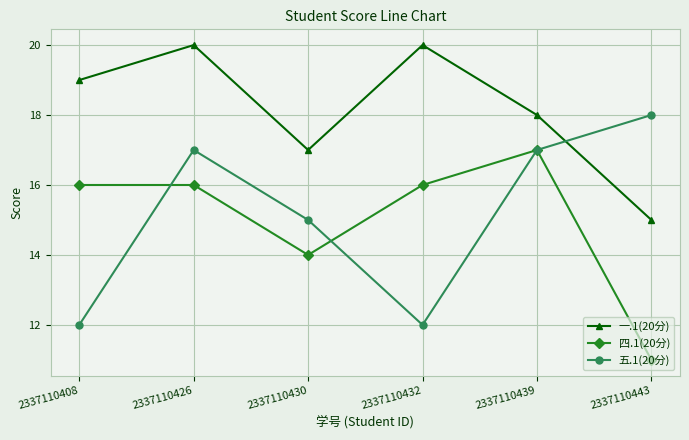

Reading right to left, list all the values displayed in this chart.

一.1(20分): 2337110443=15	2337110439=18	2337110432=20	2337110430=17	2337110426=20	2337110408=19
四.1(20分): 2337110443=11	2337110439=17	2337110432=16	2337110430=14	2337110426=16	2337110408=16
五.1(20分): 2337110443=18	2337110439=17	2337110432=12	2337110430=15	2337110426=17	2337110408=12